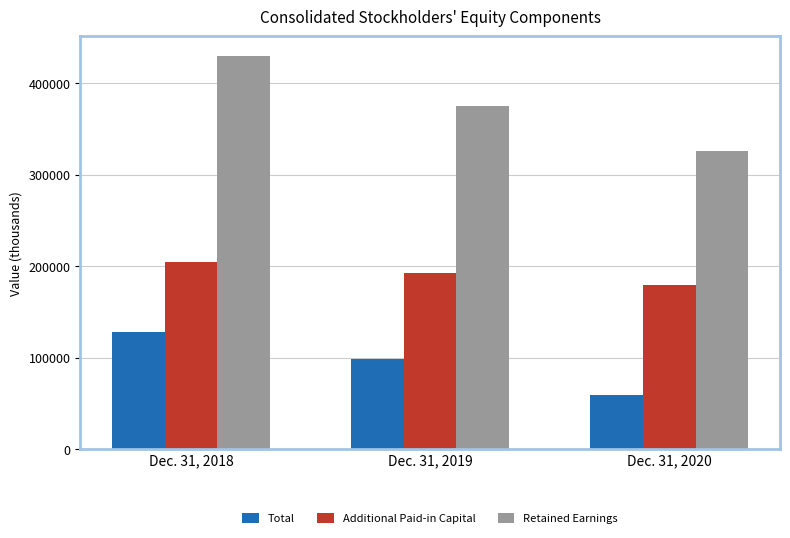

What is the minimum value for Additional Paid-in Capital?

179489